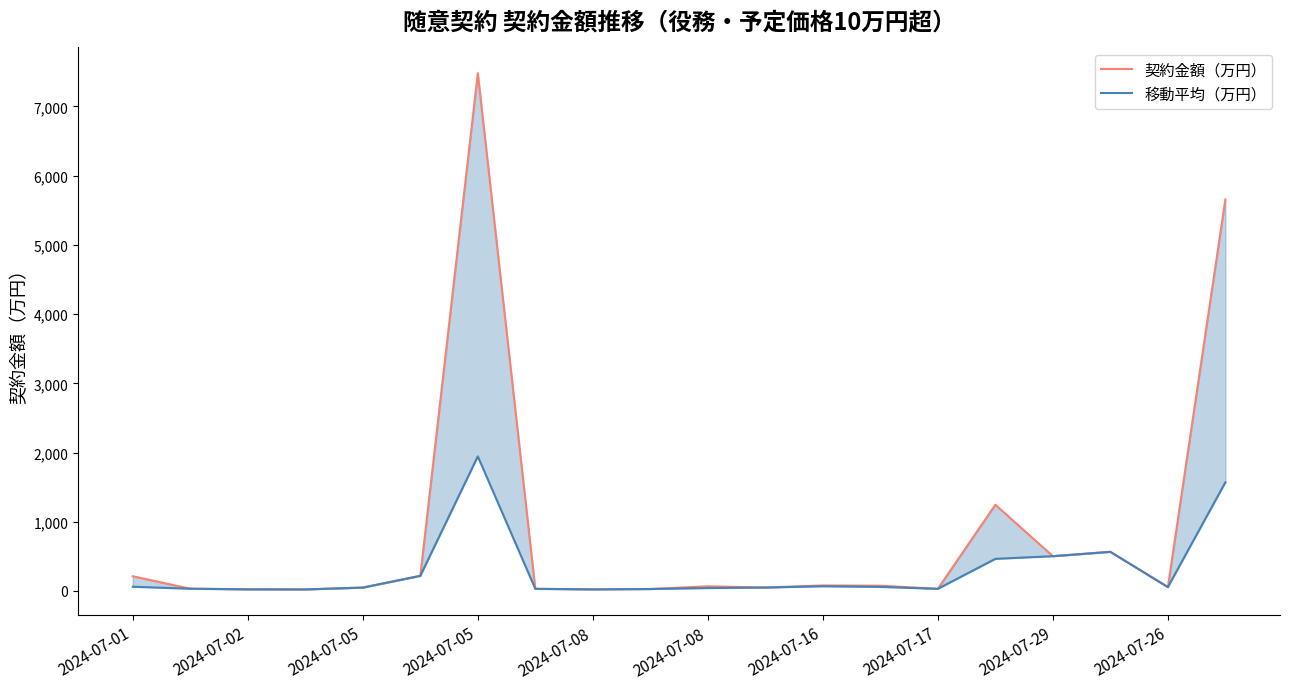

How many values in the 契約金額（万円） series are below 67?

10